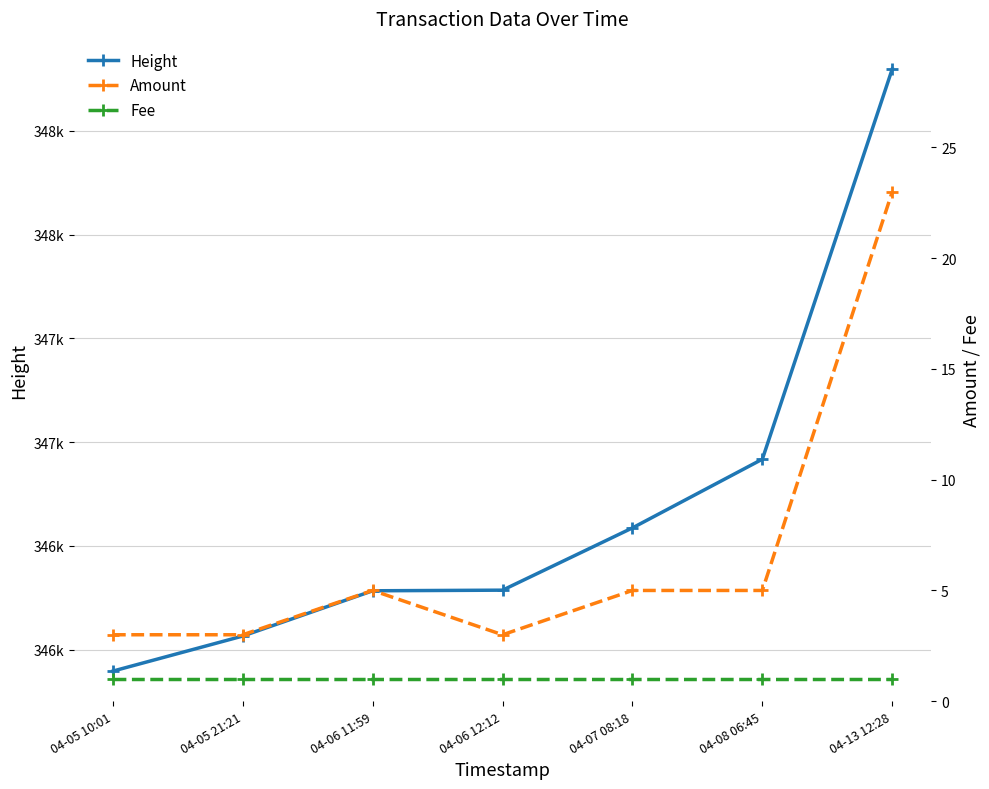

Where does the Amount series first go above 5?

04-13 12:28